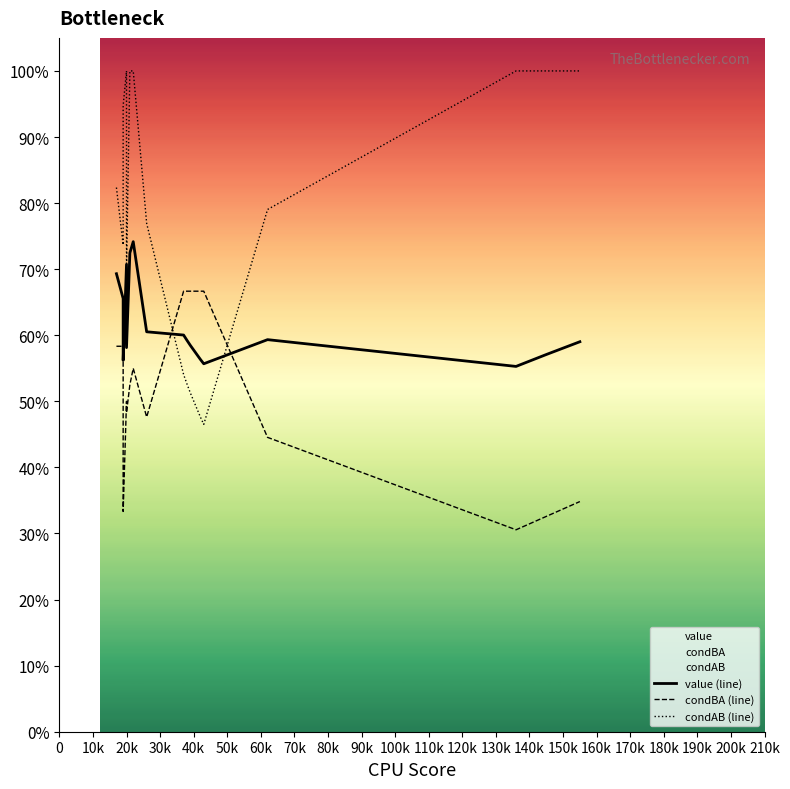

At how many categories does at least one series exceed 0?

20